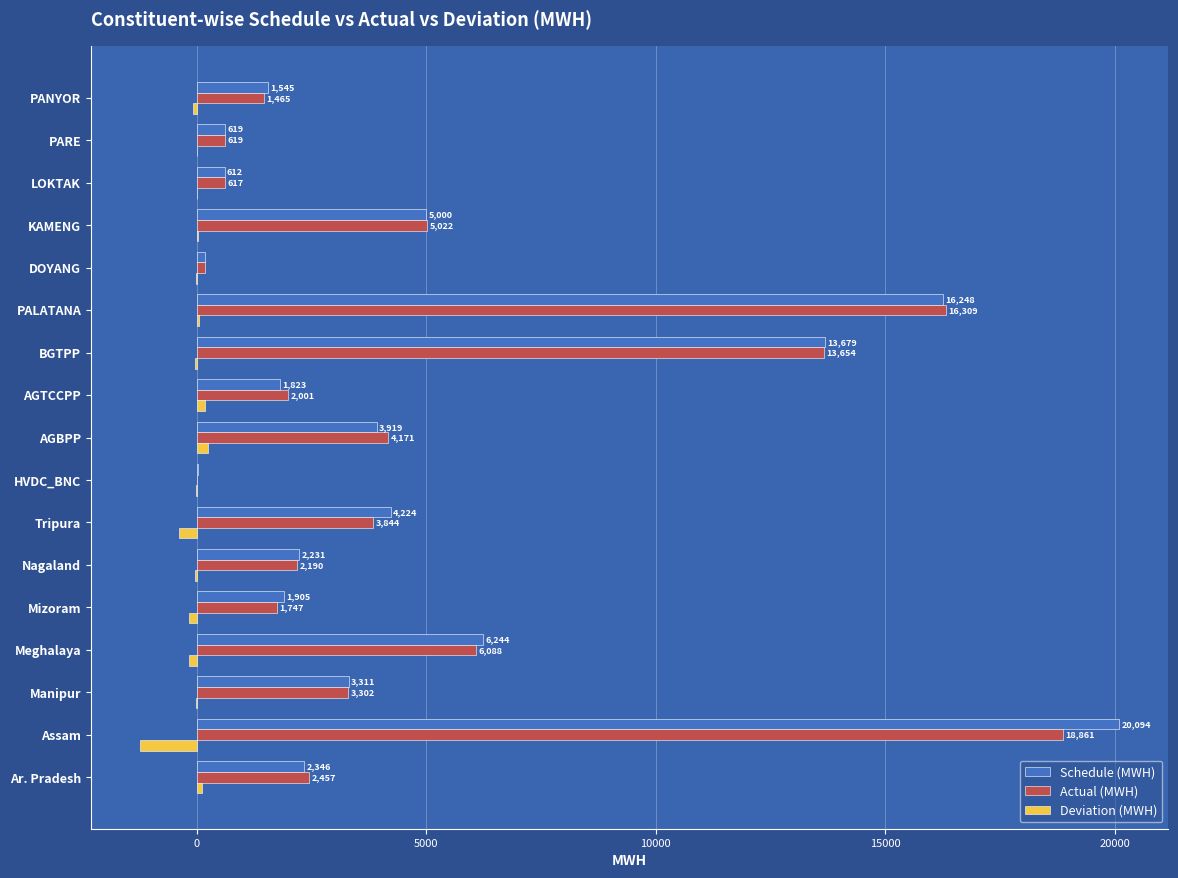

Which series has the widest spread of values?

Schedule (MWH)